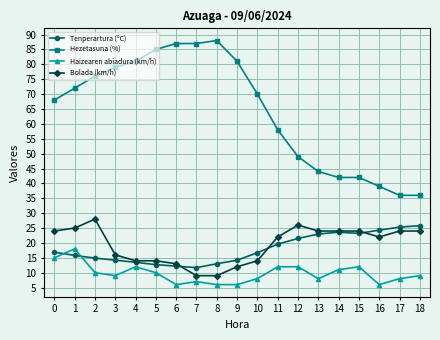

What is the value of the Hezetasuna (%) point at the 11th from the left?

70.0